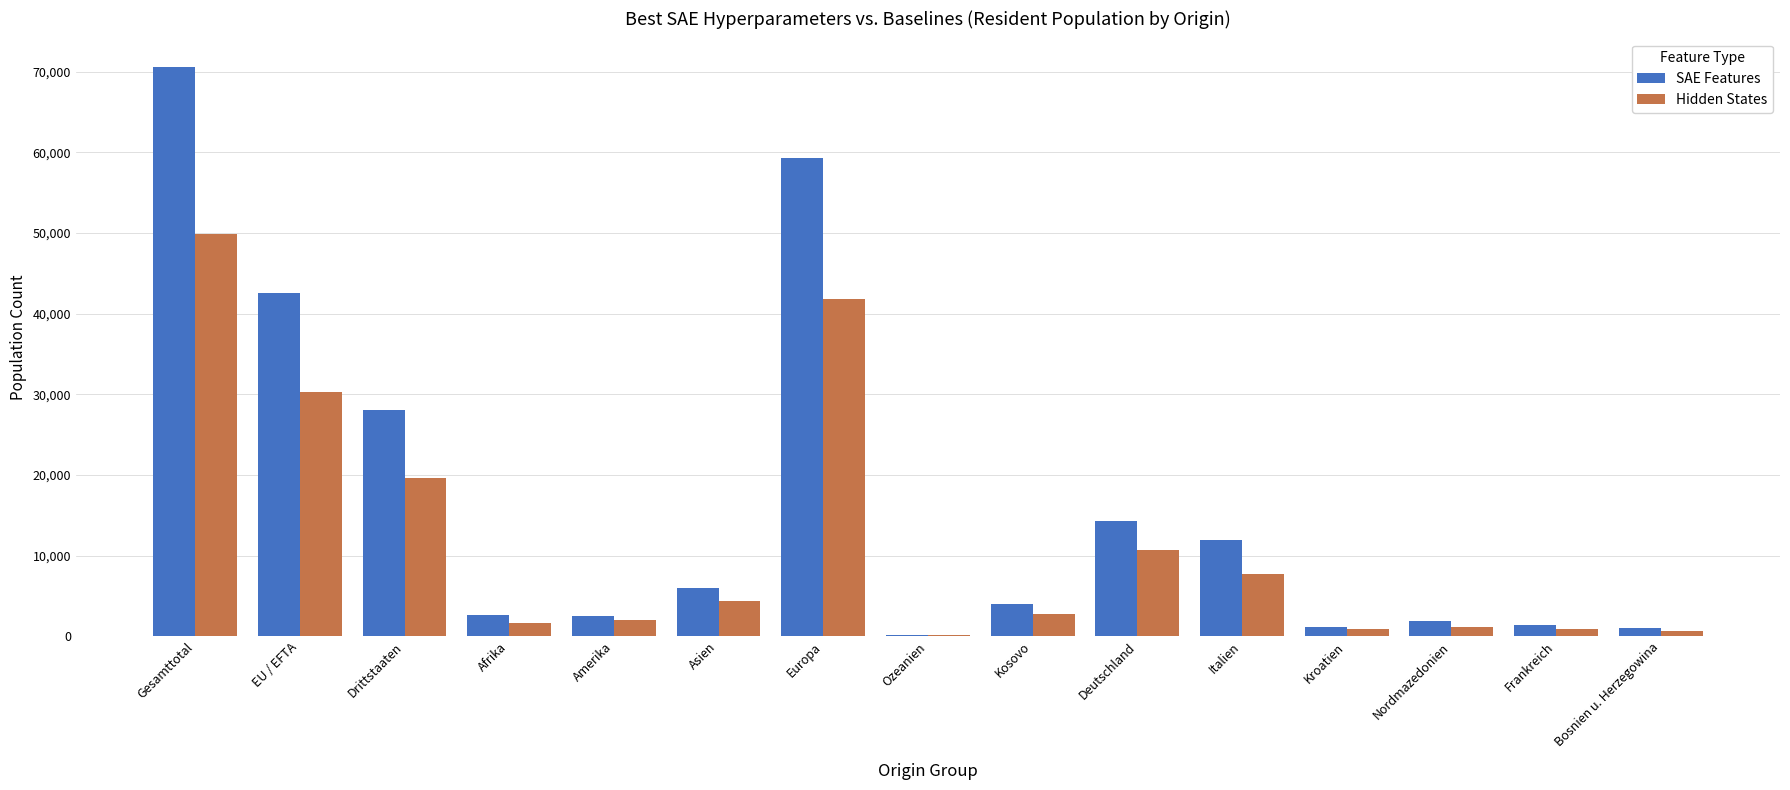

Is the value of Hidden States at Asien greater than the value of SAE Features at Italien?

No